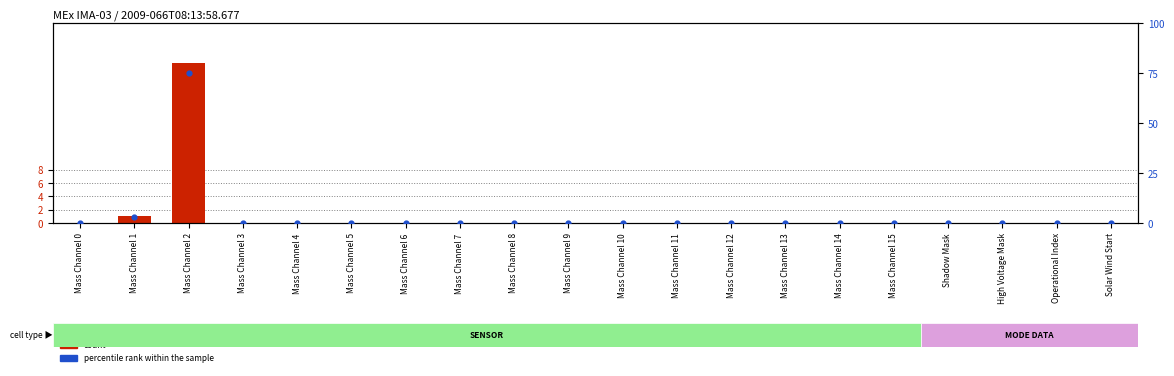

Is the value of percentile rank within the sample at Mass Channel 14 greater than the value of count at Mass Channel 2?

No